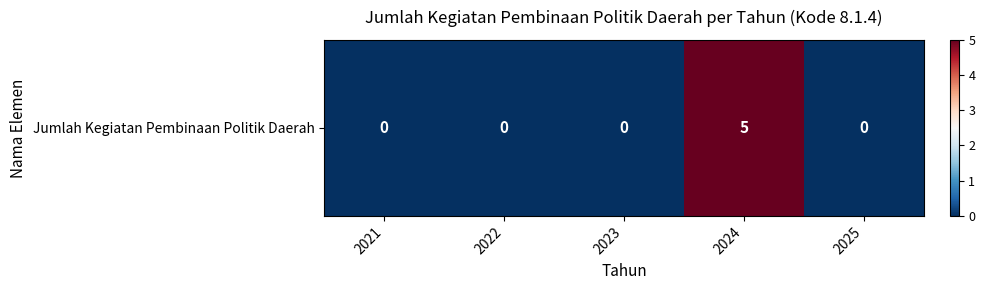

What is the average value?

1